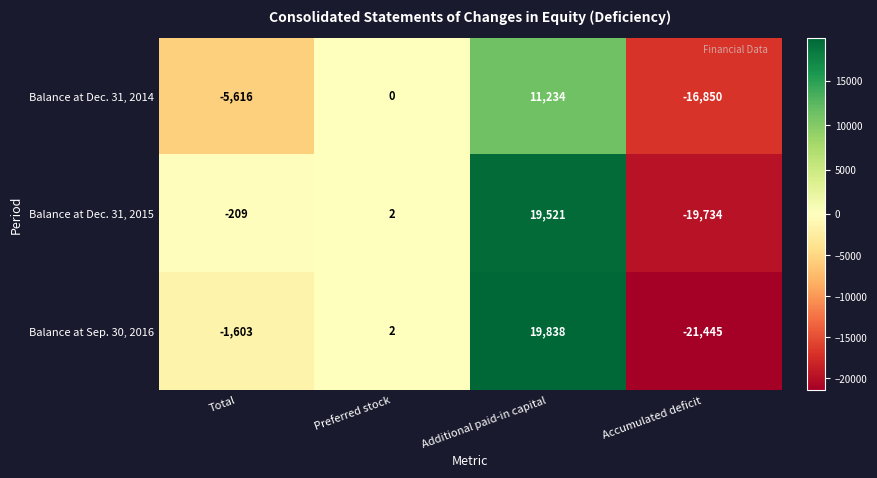

What is the average value of the Balance at Dec. 31, 2015 series?

-105